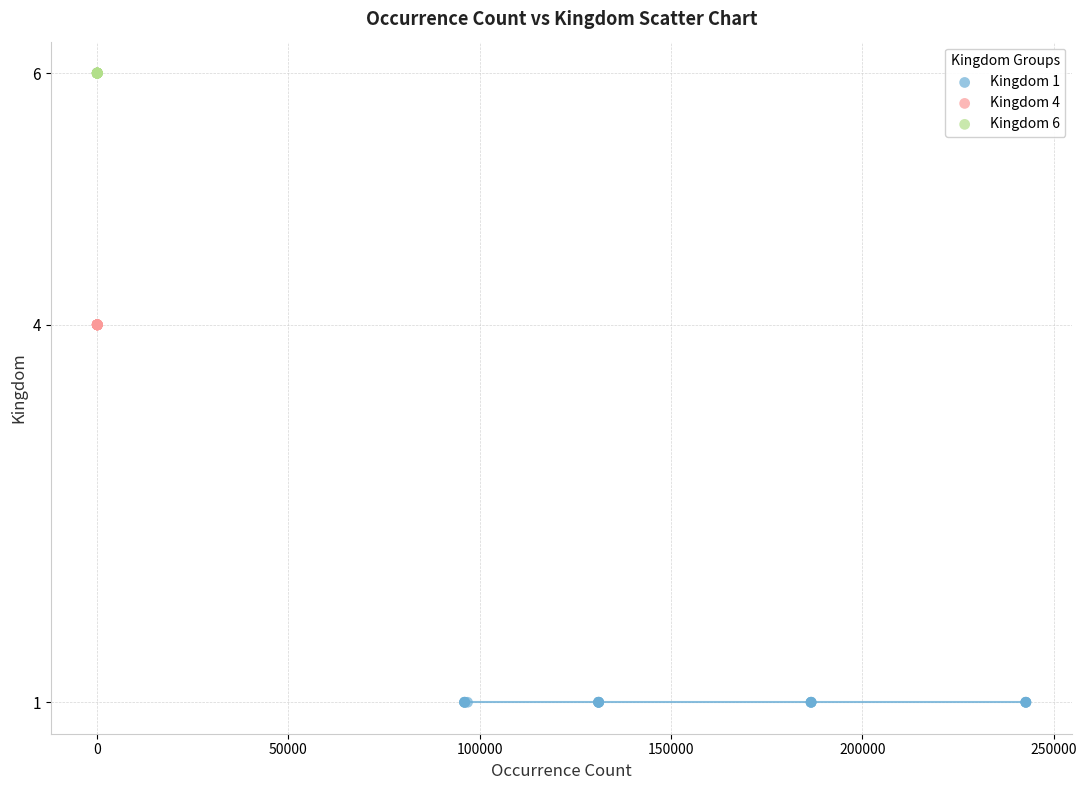

Which series reaches the minimum Y coordinate?

Kingdom 1